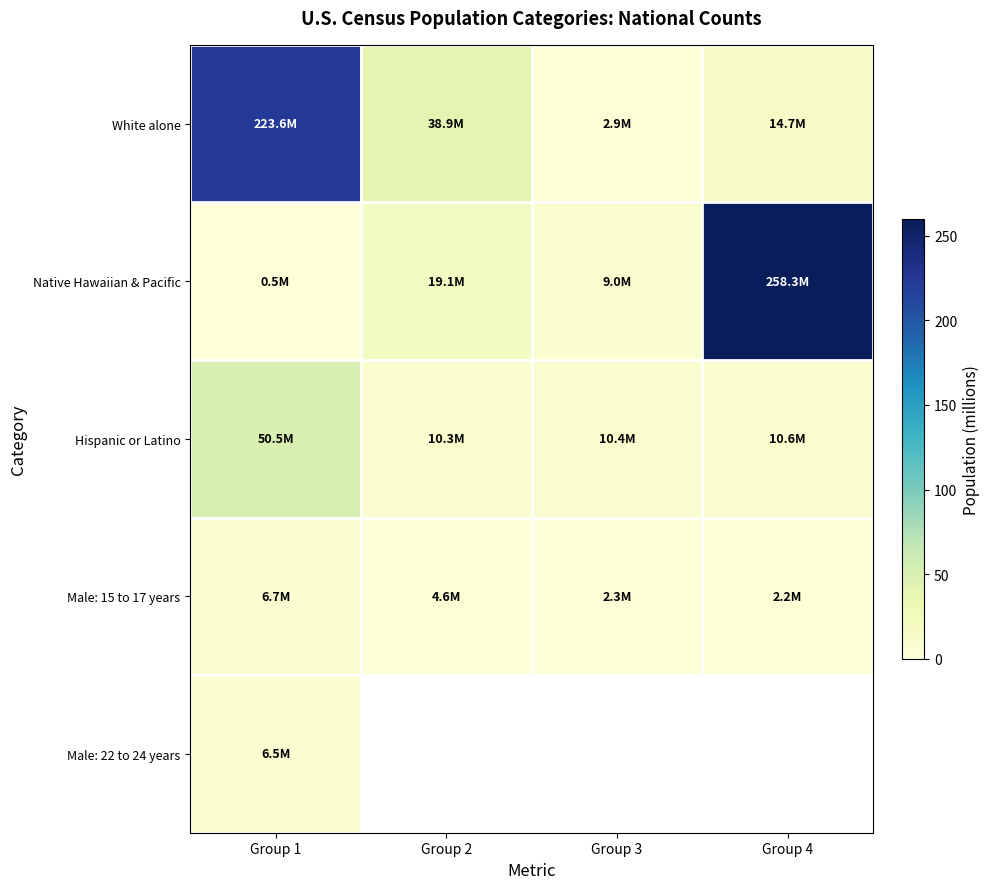

Where is Male: 22 to 24 years nearest to the value 6?

Group 1